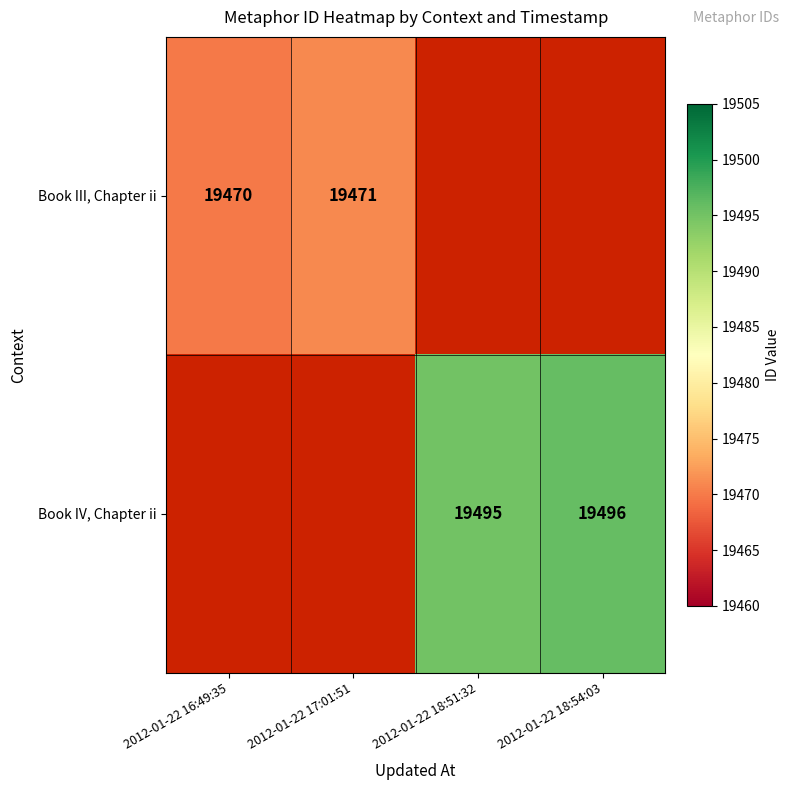

Between 2012-01-22 18:51:32 and 2012-01-22 18:54:03, which is larger?

2012-01-22 18:54:03